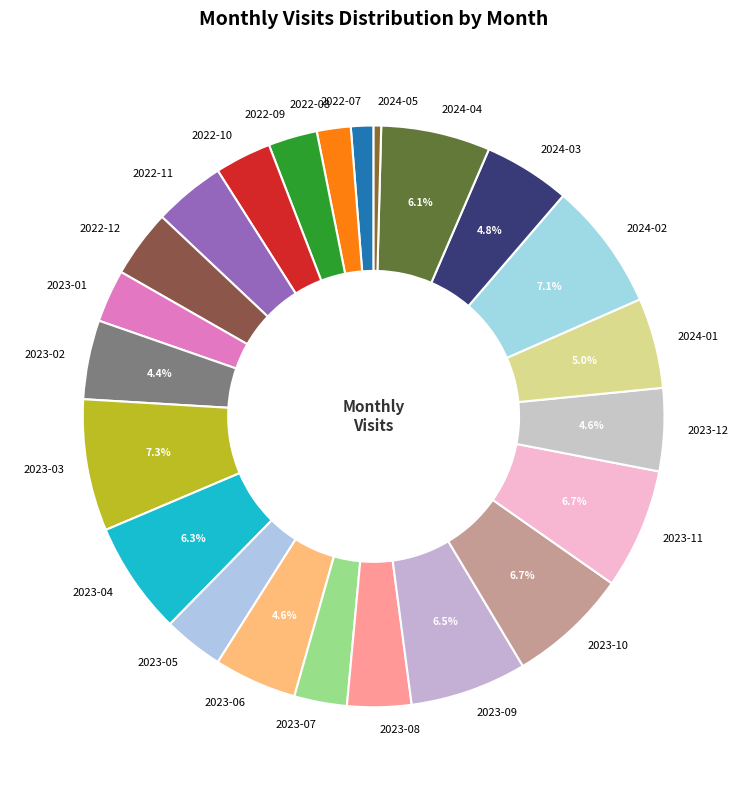

Which has a higher value, 2023-01 or 2022-07?

2023-01